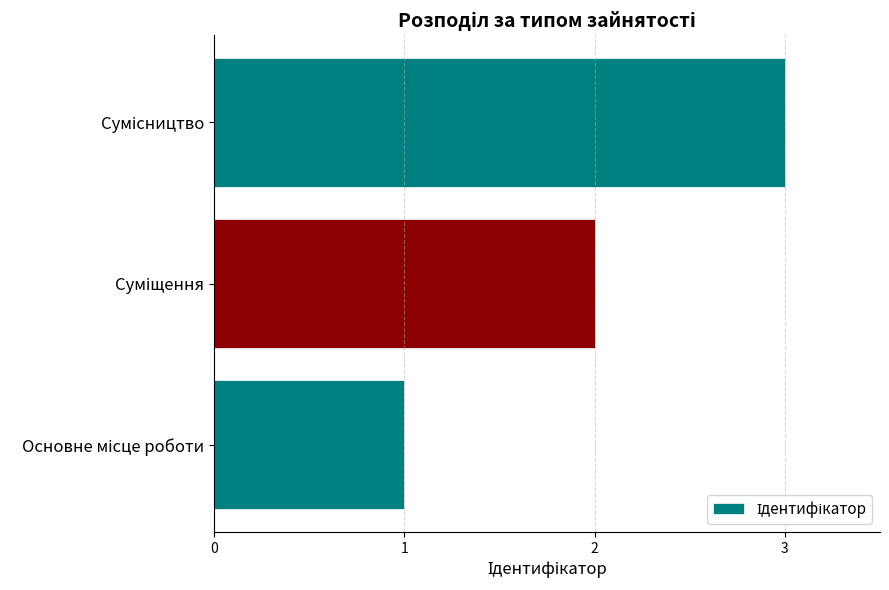

How many data points does each series have?

3